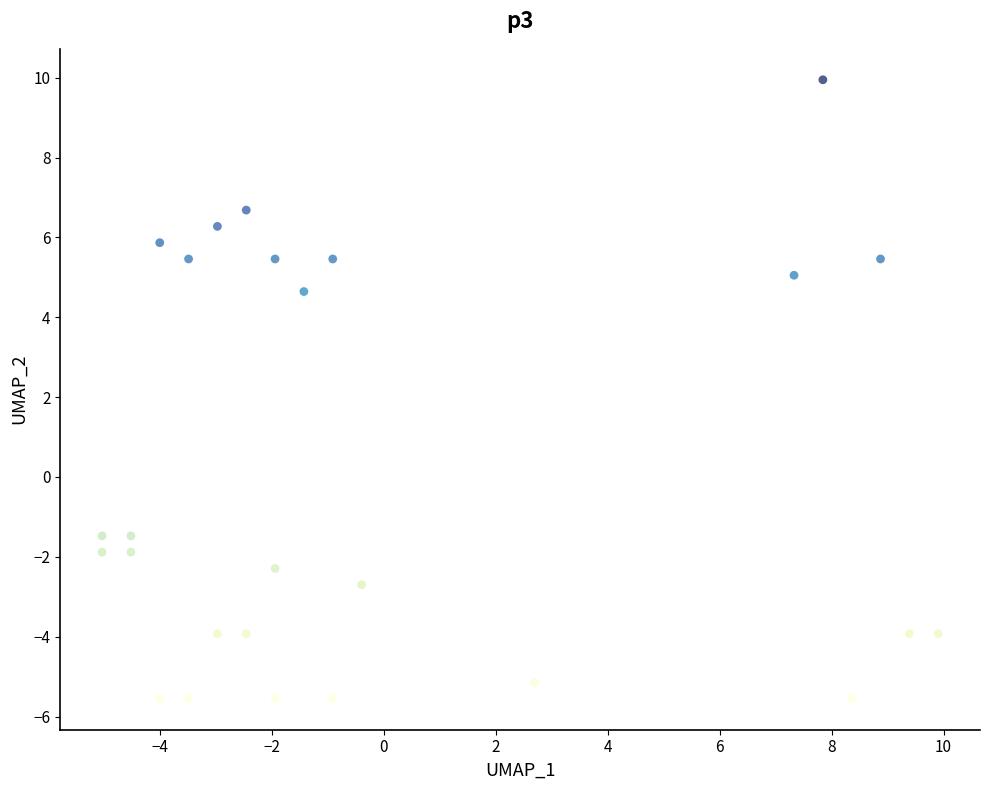

What Y value in the scatter plot is closest to 2?

4.6